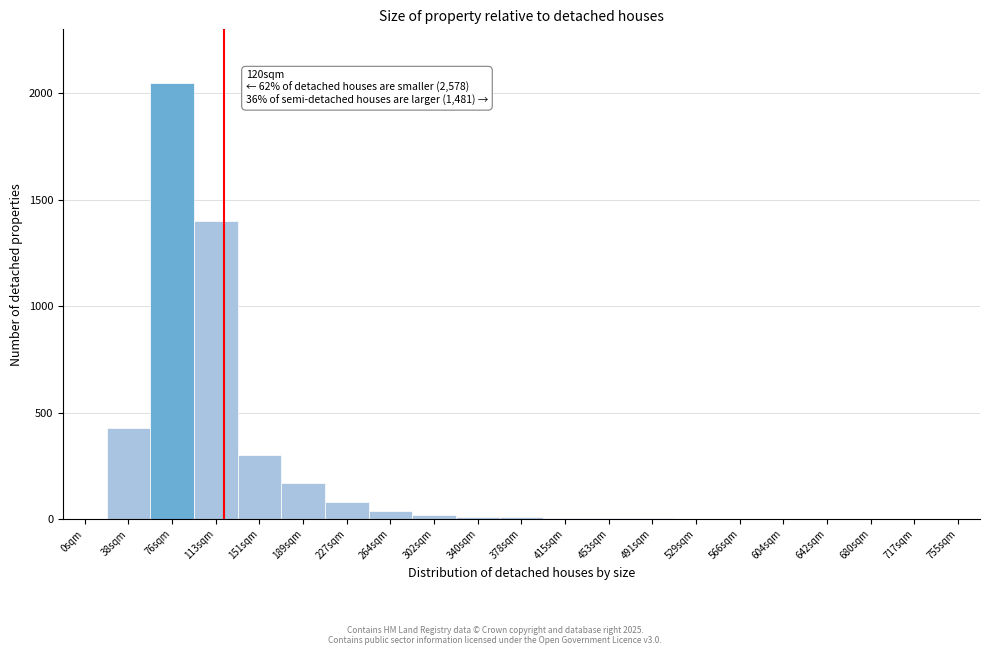

What is the sum of all values?

4524